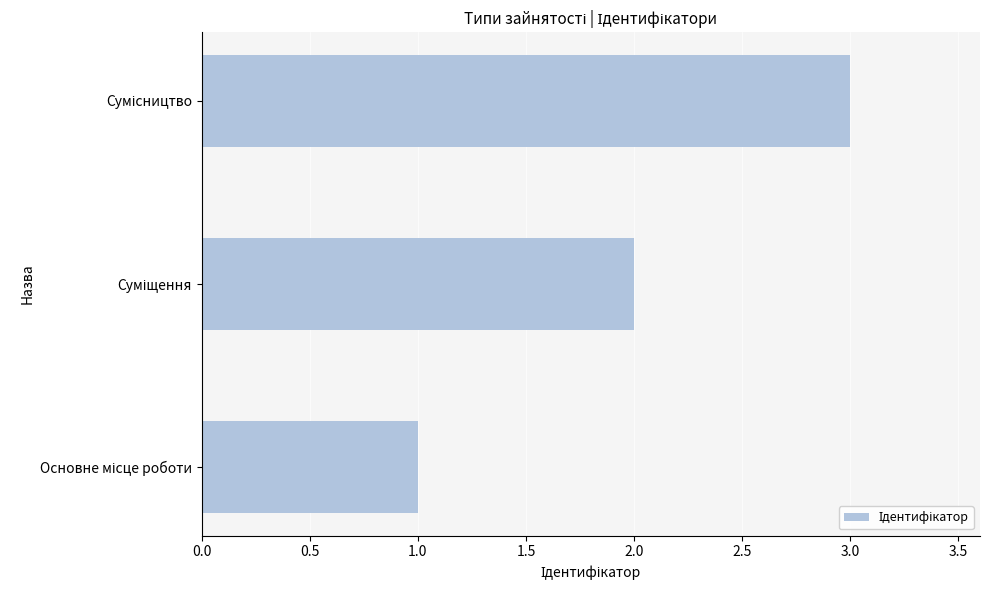

How many values are below 2?

1